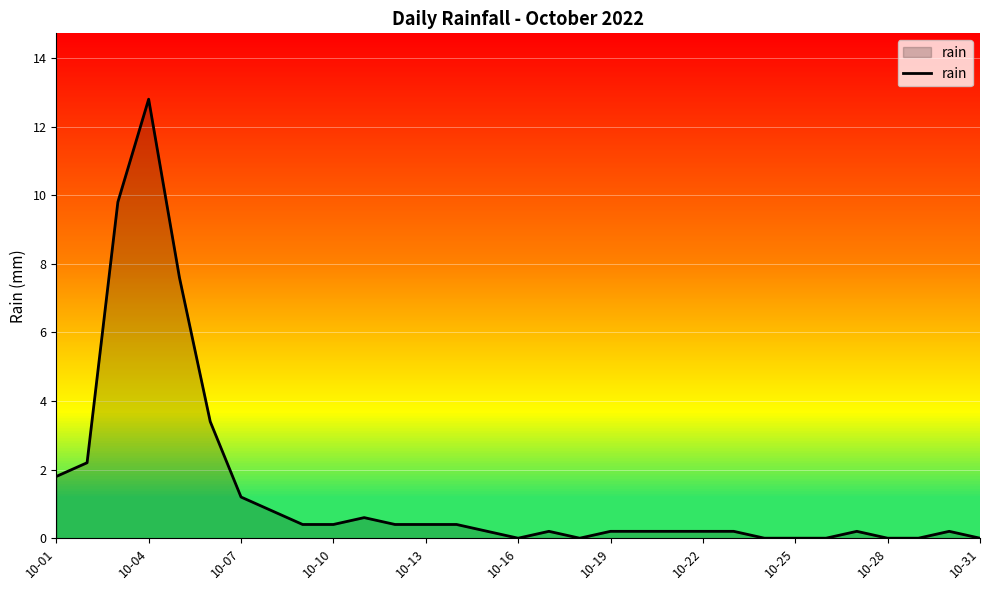

What is the difference between the maximum and minimum values?

12.8